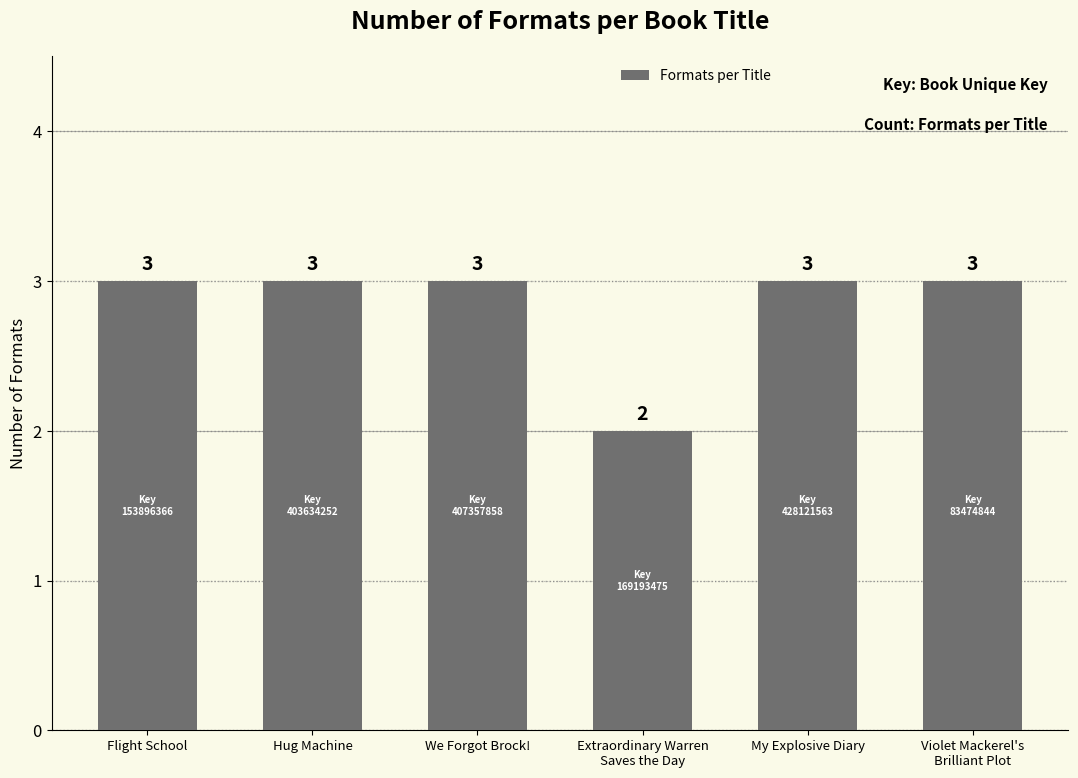

What is the sum of the values at Flight School and Hug Machine?

6